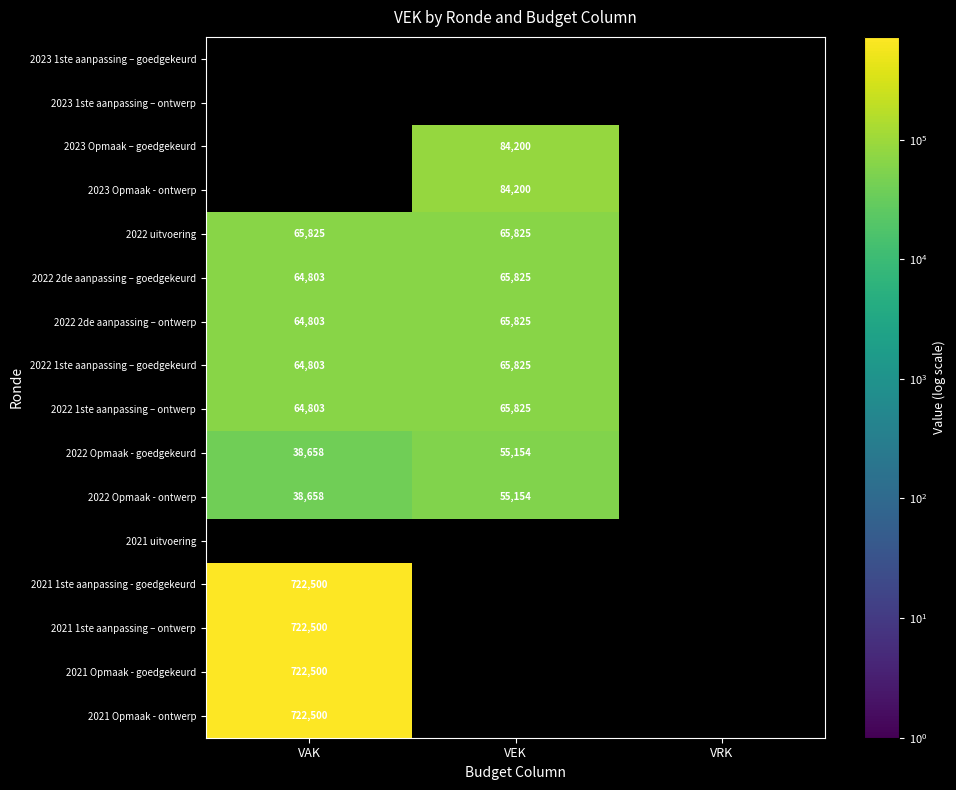

The 2022 Opmaak - goedgekeurd series shows 38658 at VAK. True or false?

True